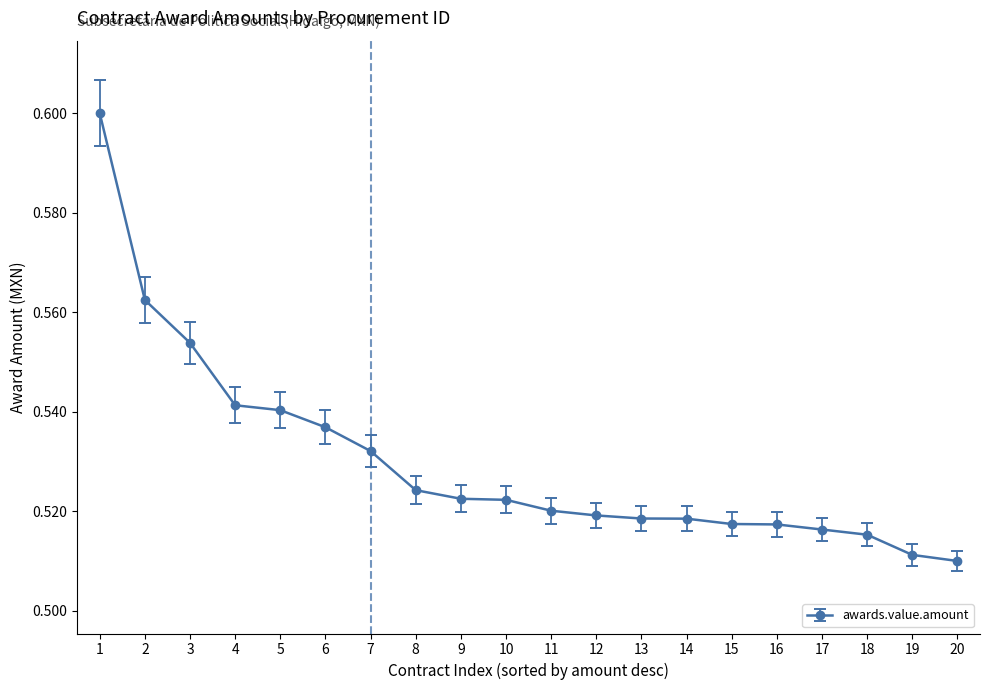

What is the sum of all values?

10.6